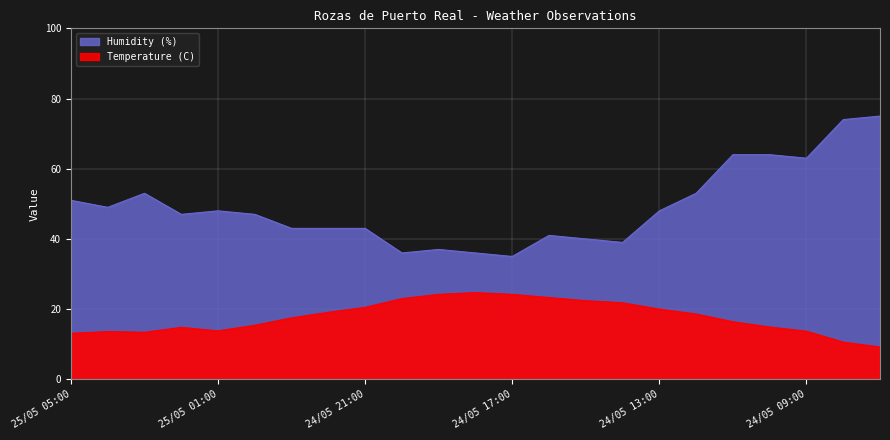

At how many categories does at least one series exceed 38?

19